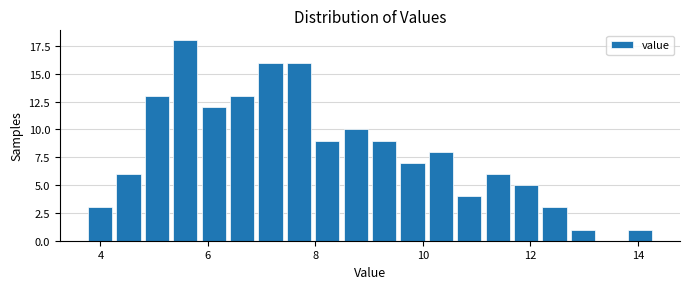

Around what value on the x-axis is the tallest bar? Give the approximate position of its centre, as read against the axis.

5.6